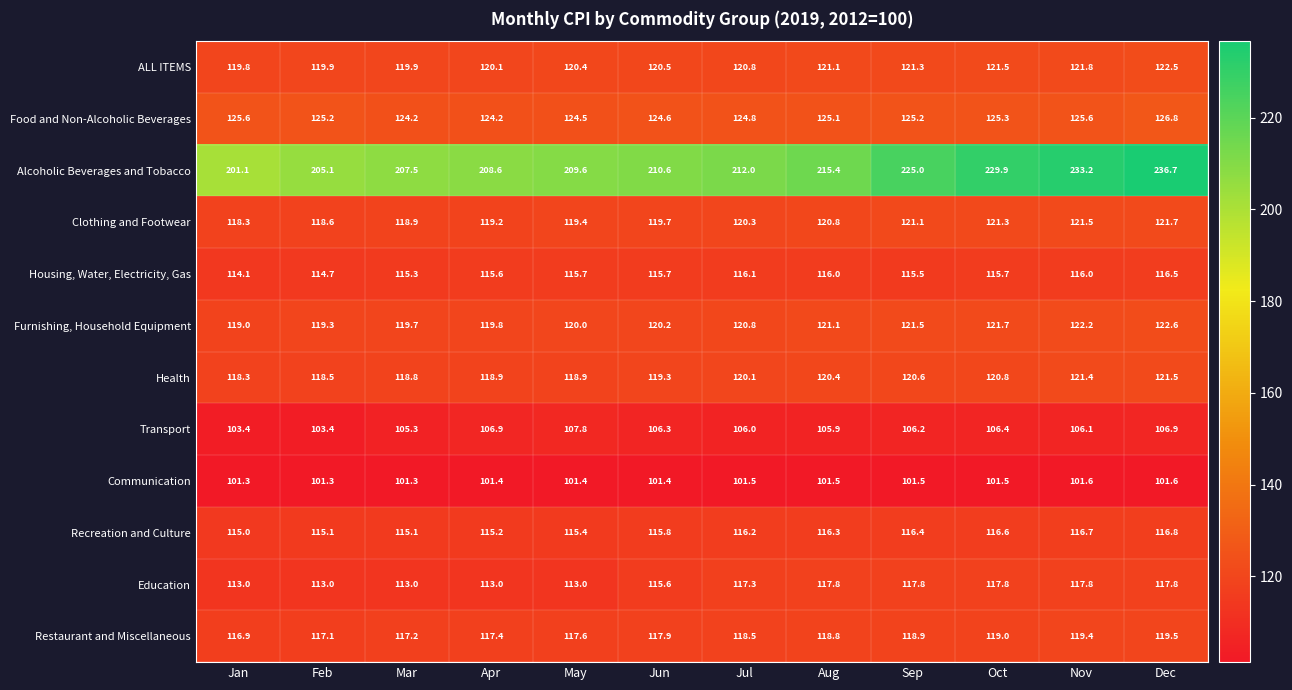

Count the number of categories in the chart.

12